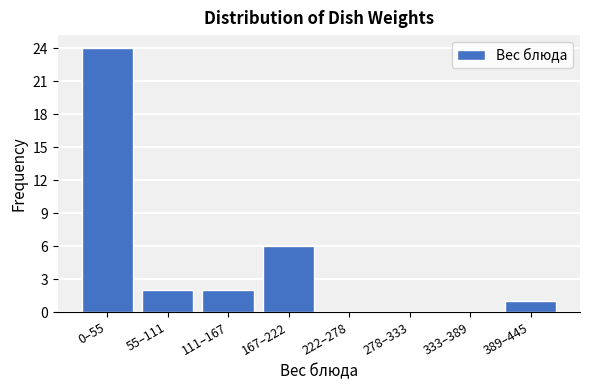

Reading left to right, list all the values displayed in this chart.

0–55=24	55–111=2	111–167=2	167–222=6	222–278=0	278–333=0	333–389=0	389–445=1